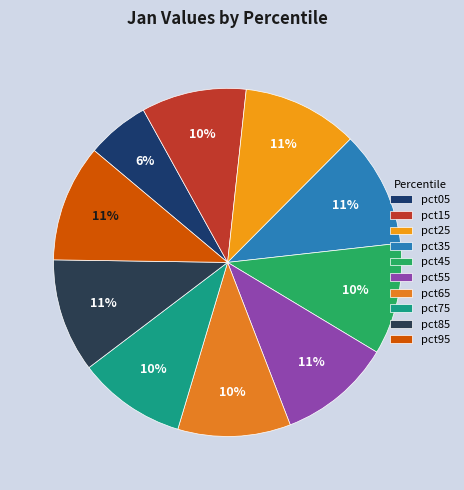

How many segments does this pie chart have?

10